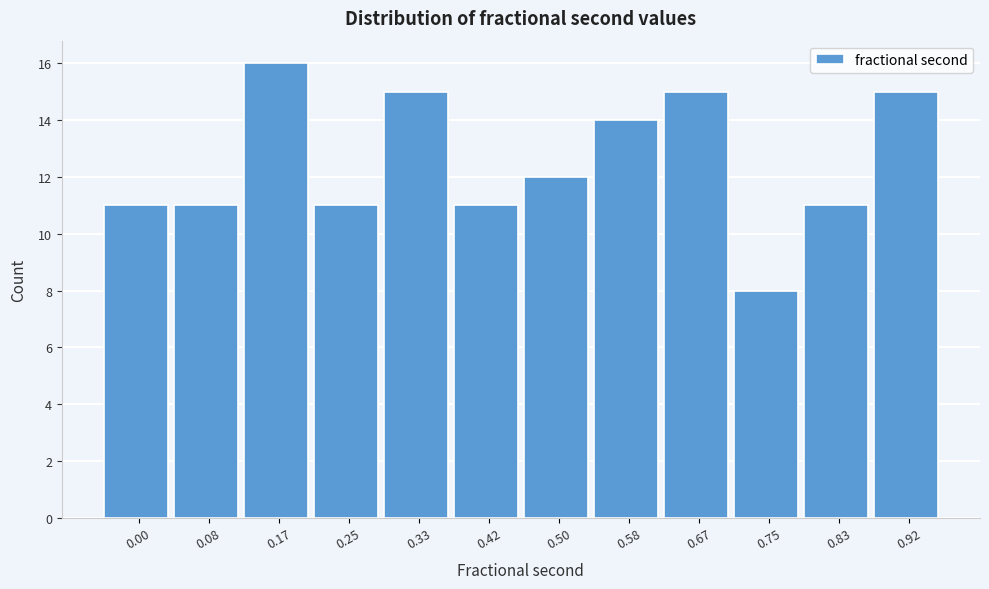

Reading right to left, extract all data points from this chart.

0.92=15	0.83=11	0.75=8	0.67=15	0.58=14	0.50=12	0.42=11	0.33=15	0.25=11	0.17=16	0.08=11	0.00=11